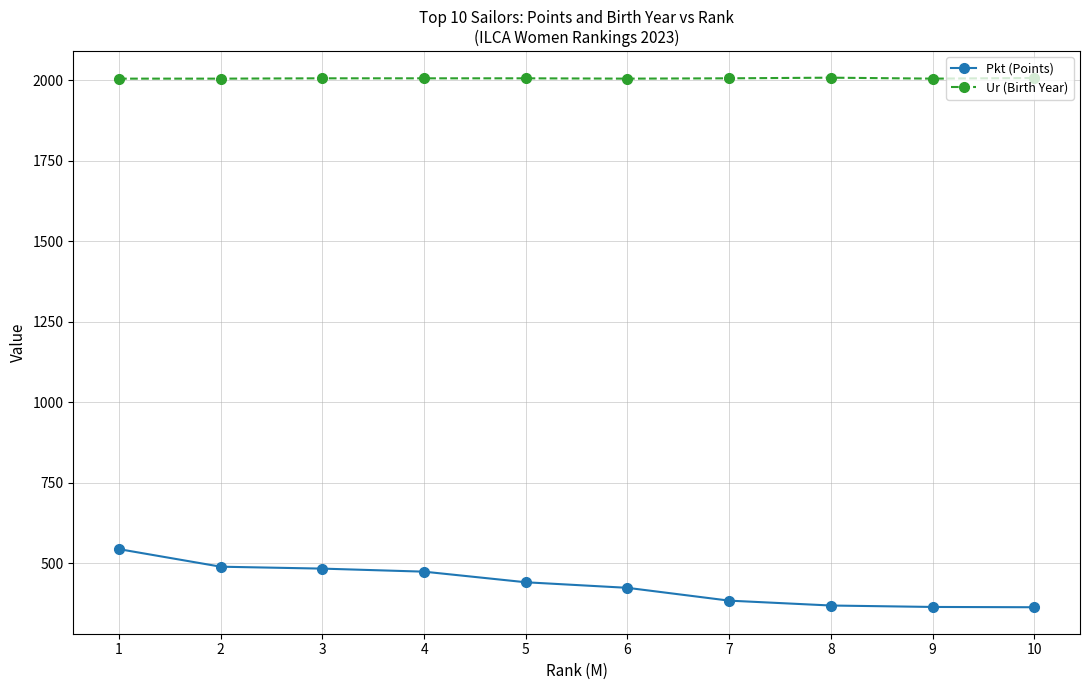

What is the lowest value of the Ur (Birth Year) series?

2005.0